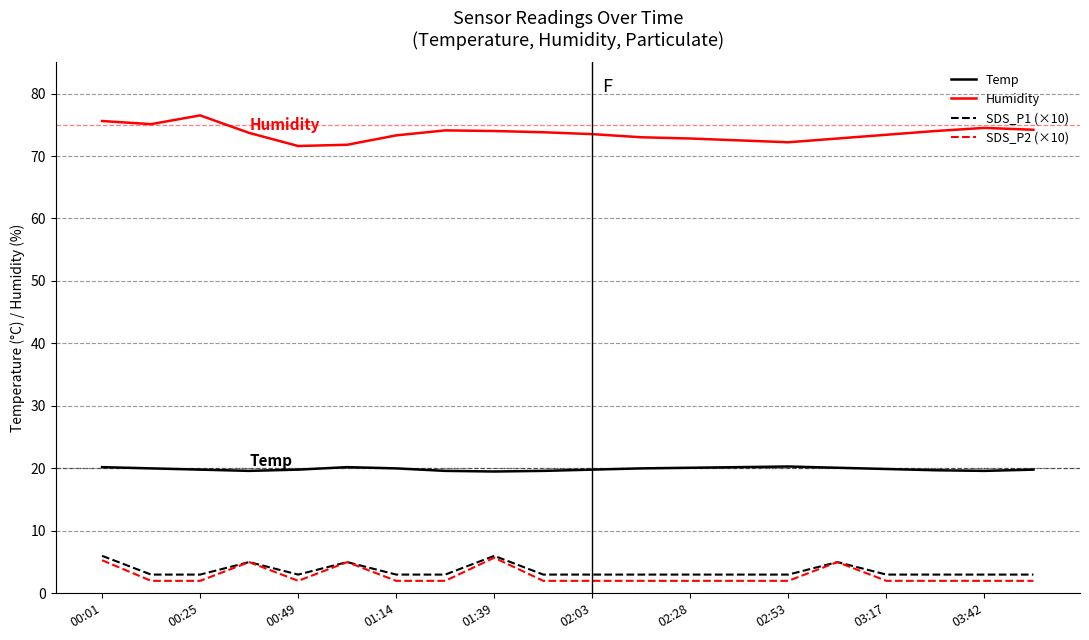

What is the minimum value shown in the chart?

2.0